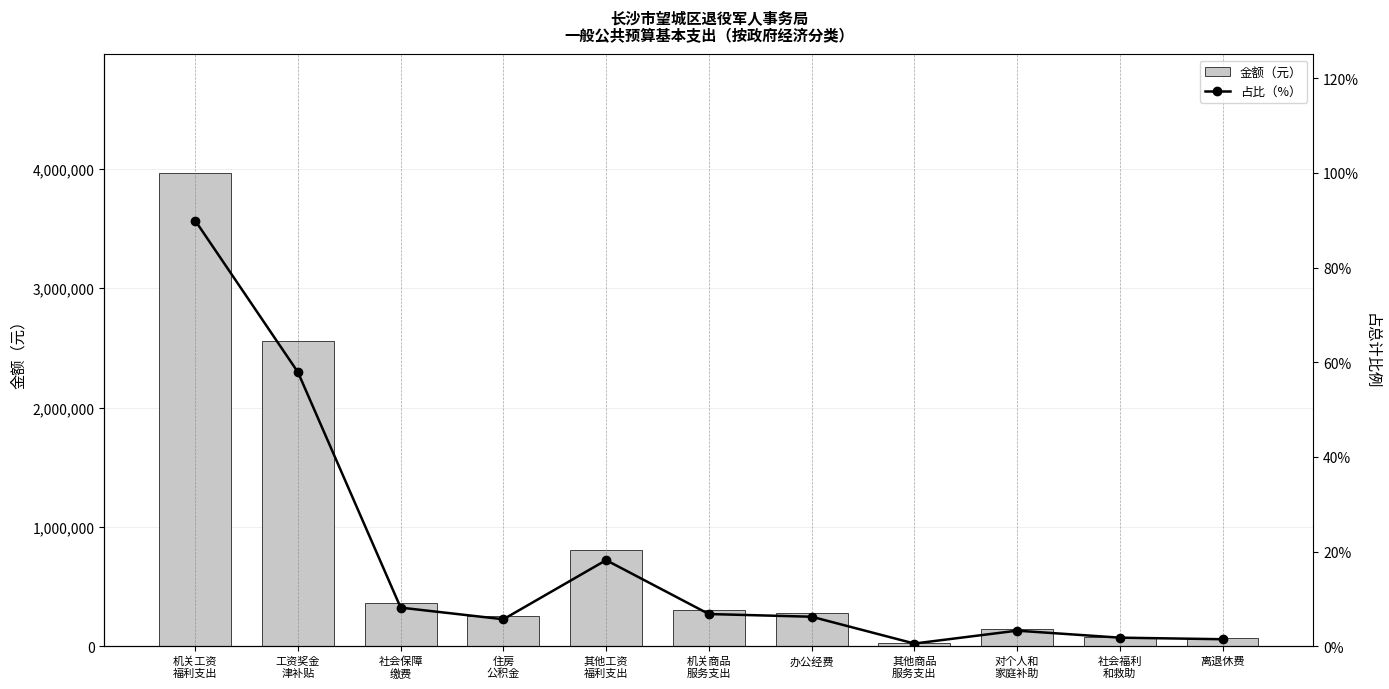

Are the bars grouped side by side (vs. stacked)?

Yes